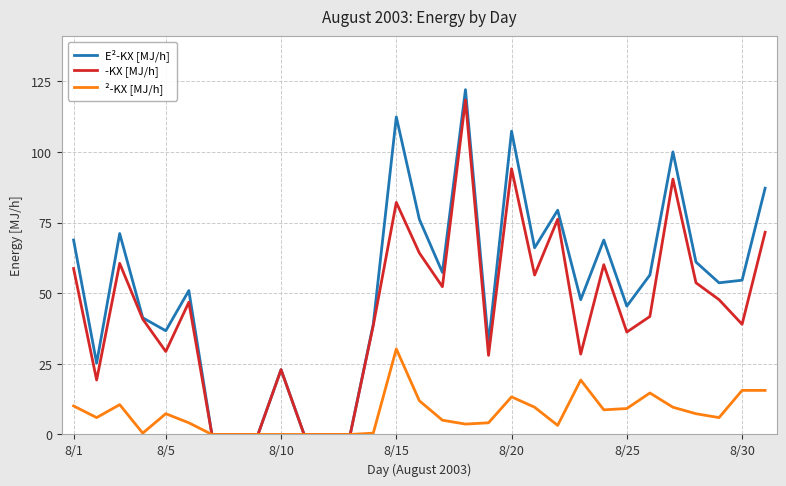

List the series in order of their peak value, lowest first.

²-KX [MJ/h], -KX [MJ/h], E²-KX [MJ/h]